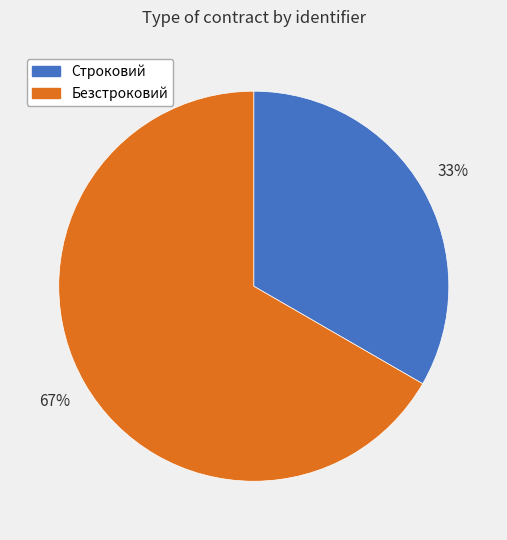

To the nearest percent, what portion does Строковий represent?

33%